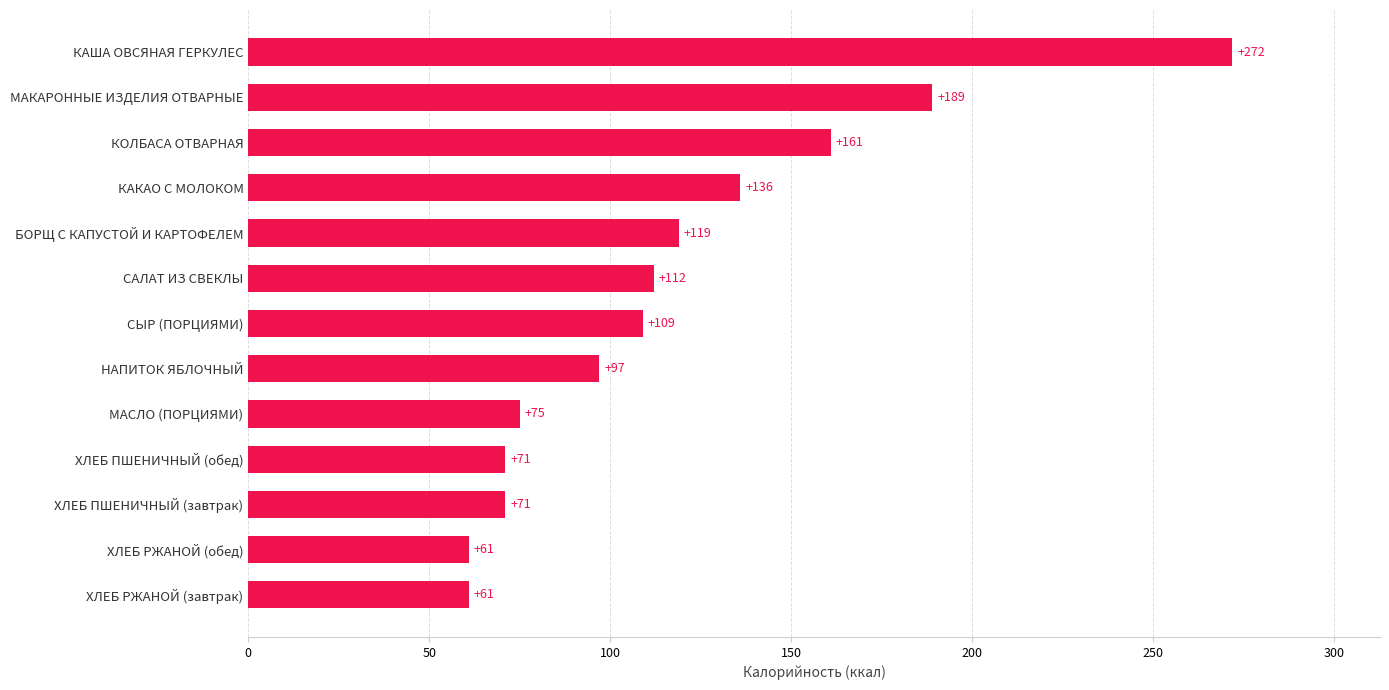

How many data points does each series have?

13